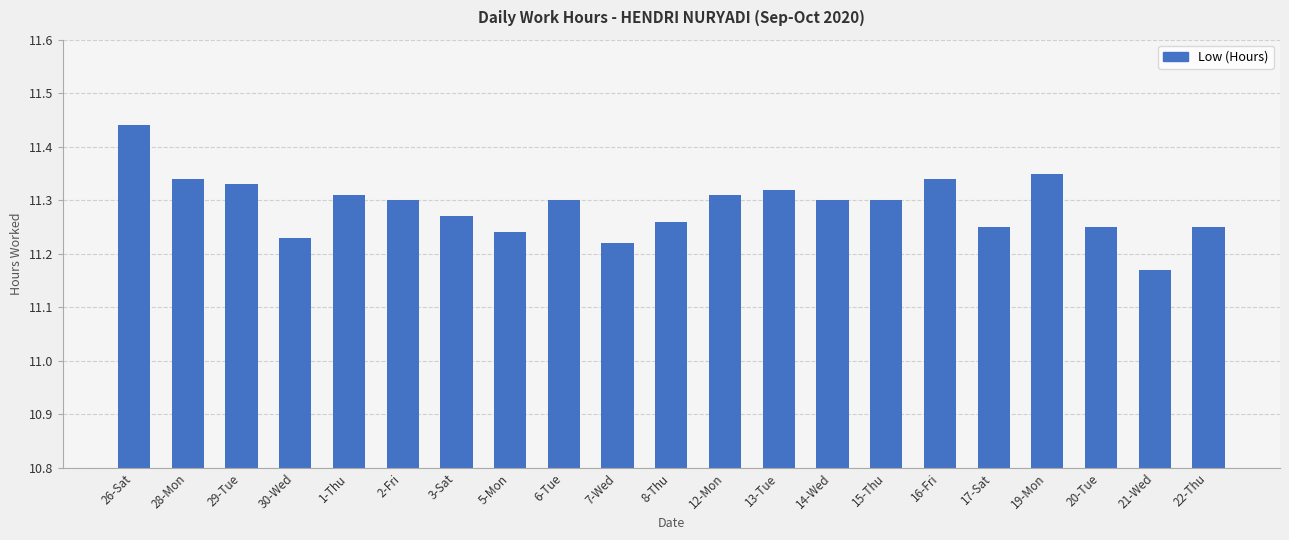

How many data points does each series have?

21